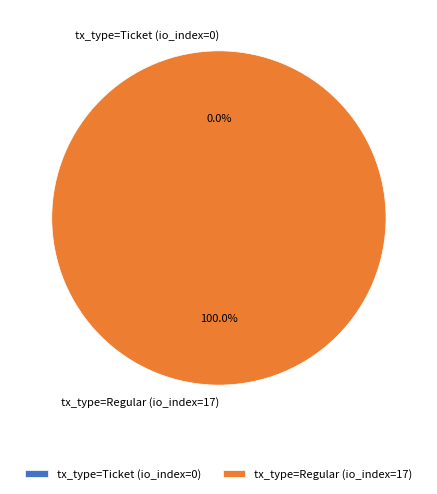

How many slices are in this pie chart?

2